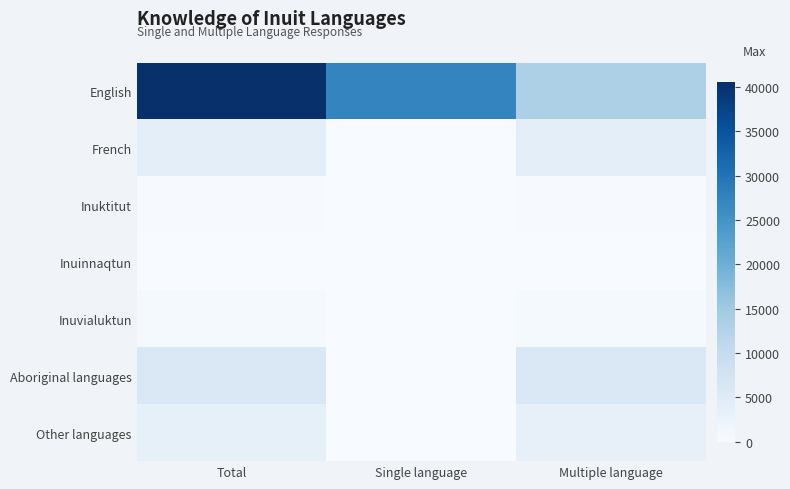

What is the total value across all series at Multiple language?

26995